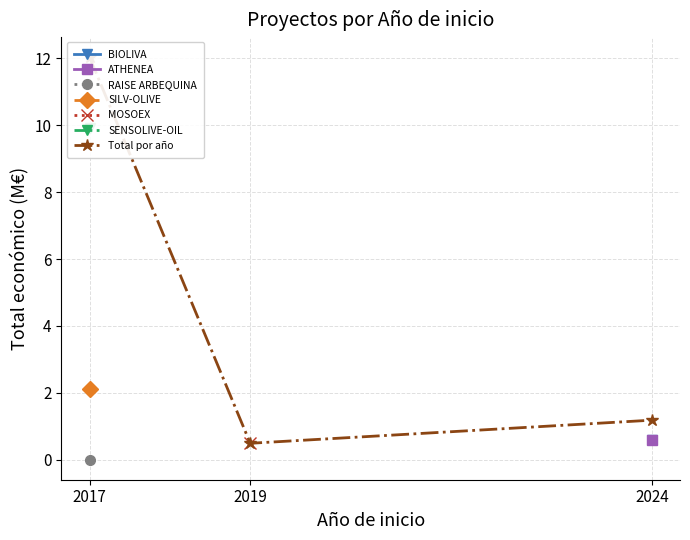

True or false: the data shows 0.5 at 2019.

True